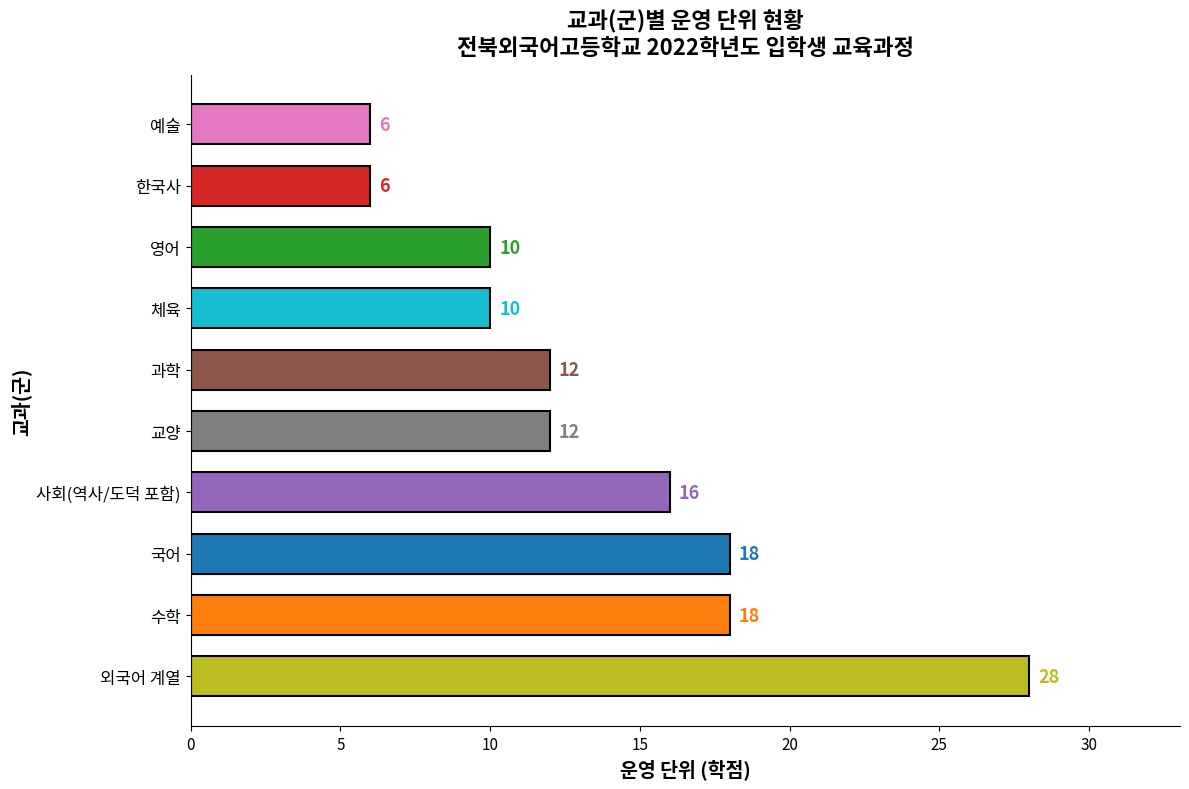

Does the chart contain stacked bars?

No